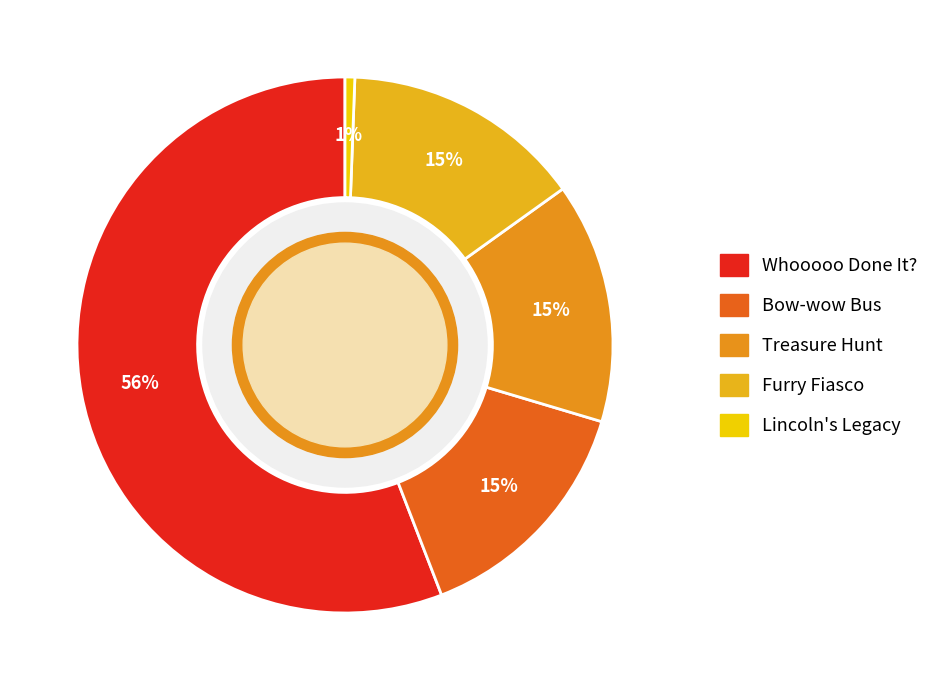

How many segments does this pie chart have?

5